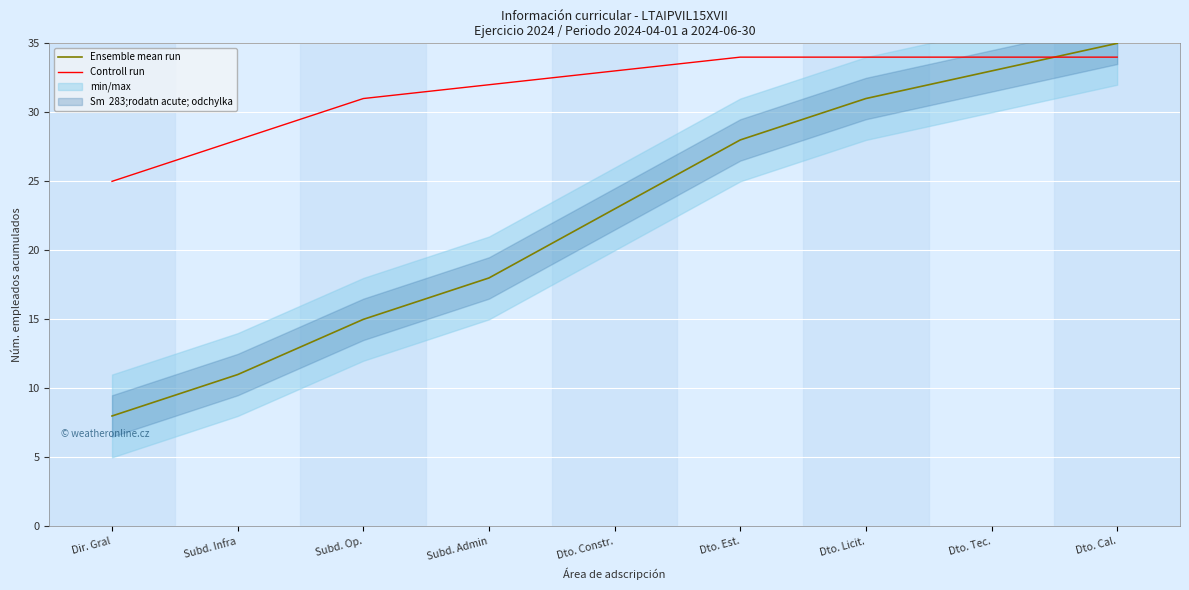

What is the value of the Controll run point at the 8th from the left?

34